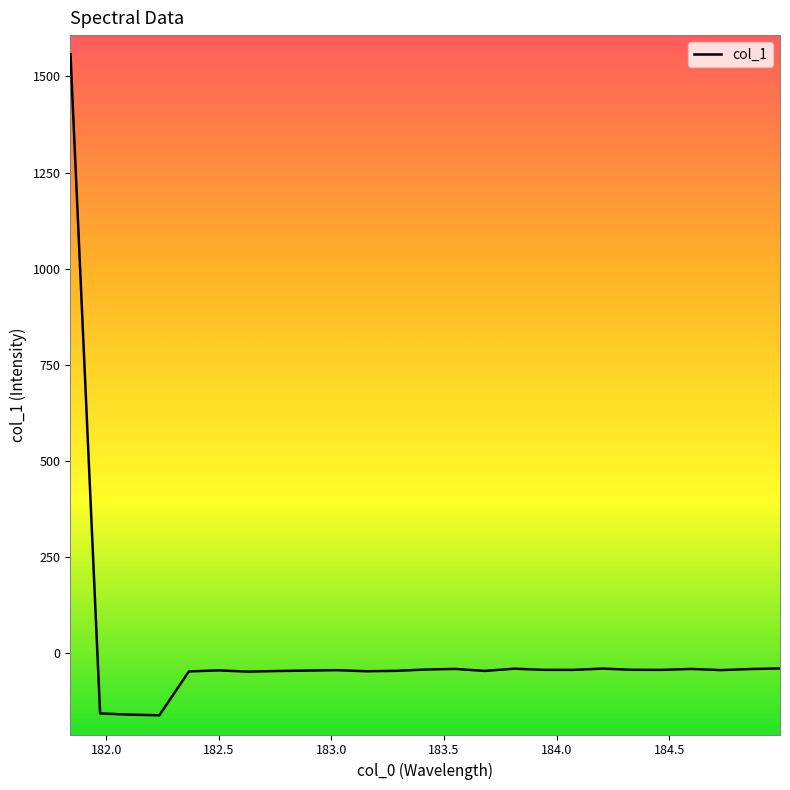

What is the difference between the maximum and minimum values?

1719.2